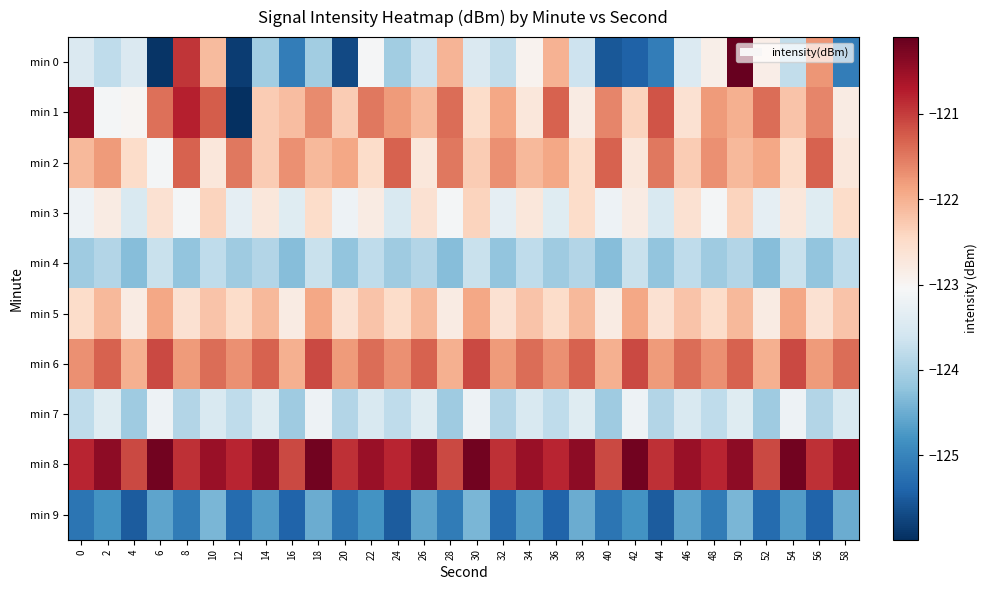

List the series in order of their peak value, highest first.

min 0, min 8, min 1, min 6, min 2, min 5, min 3, min 7, min 4, min 9